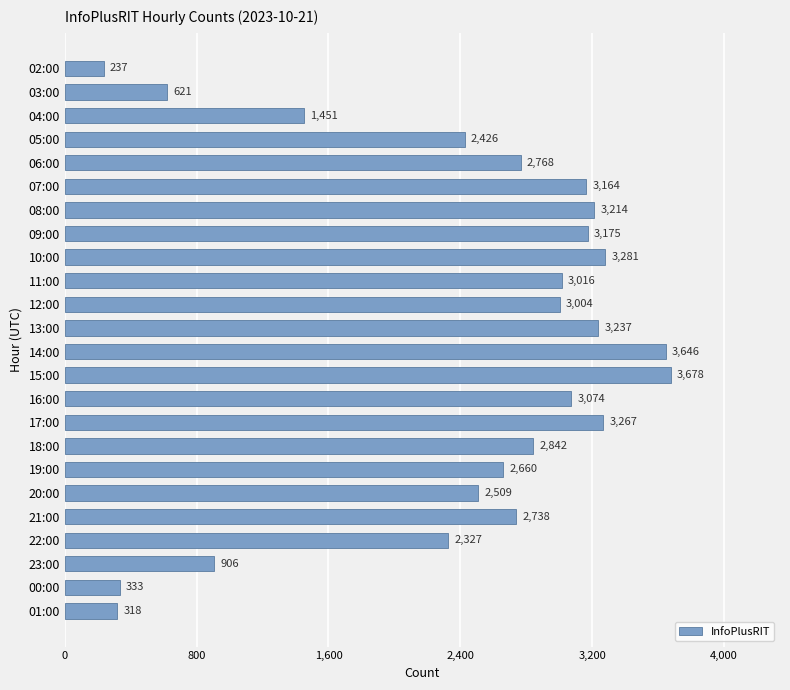

Reading top to bottom, list all the values displayed in this chart.

02:00=237	03:00=621	04:00=1451	05:00=2426	06:00=2768	07:00=3164	08:00=3214	09:00=3175	10:00=3281	11:00=3016	12:00=3004	13:00=3237	14:00=3646	15:00=3678	16:00=3074	17:00=3267	18:00=2842	19:00=2660	20:00=2509	21:00=2738	22:00=2327	23:00=906	00:00=333	01:00=318